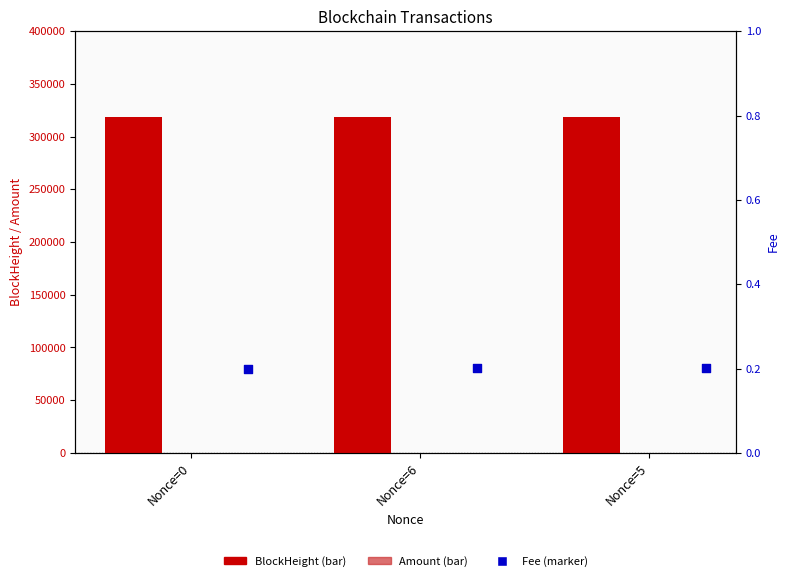

What are all the series names shown in the legend?

BlockHeight, Amount, Fee